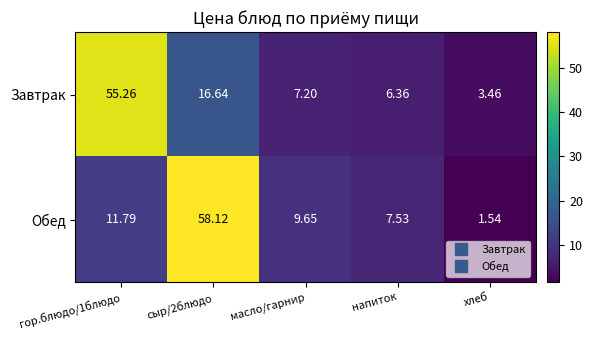

Rank the series by their maximum value, from highest to lowest.

Обед, Завтрак